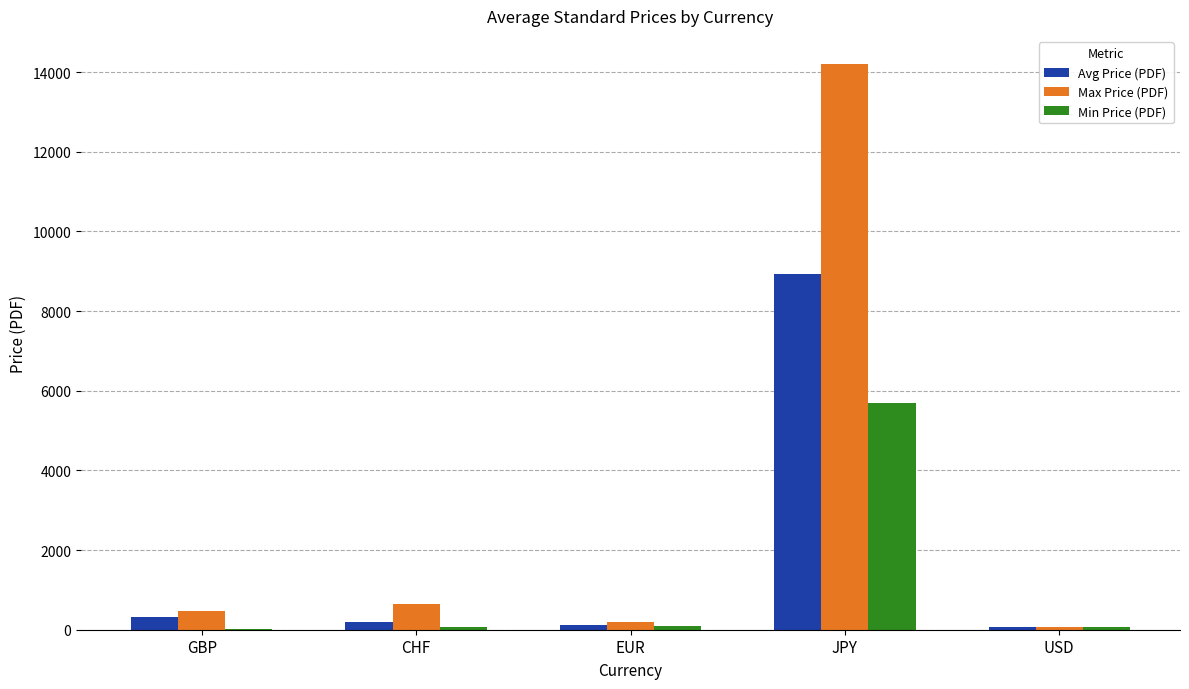

At which category is the sum across all series the highest?

JPY